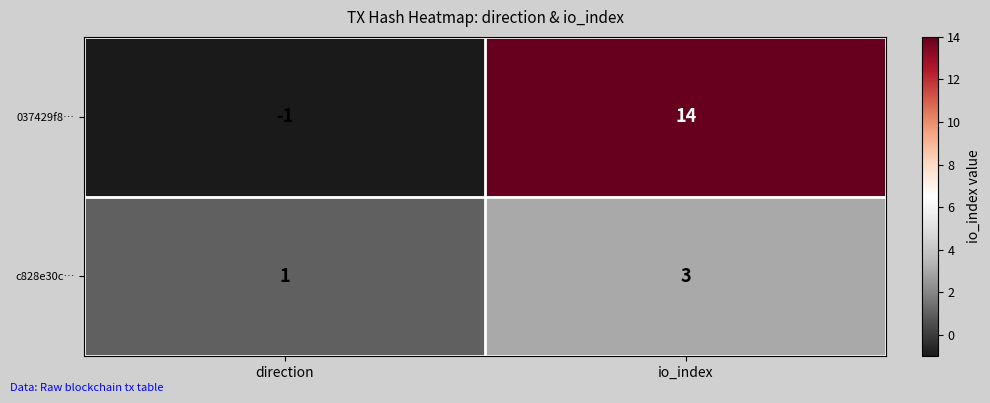

Reading left to right, what are all the values shown in this chart?

037429f8…: -1	14
c828e30c…: 1	3